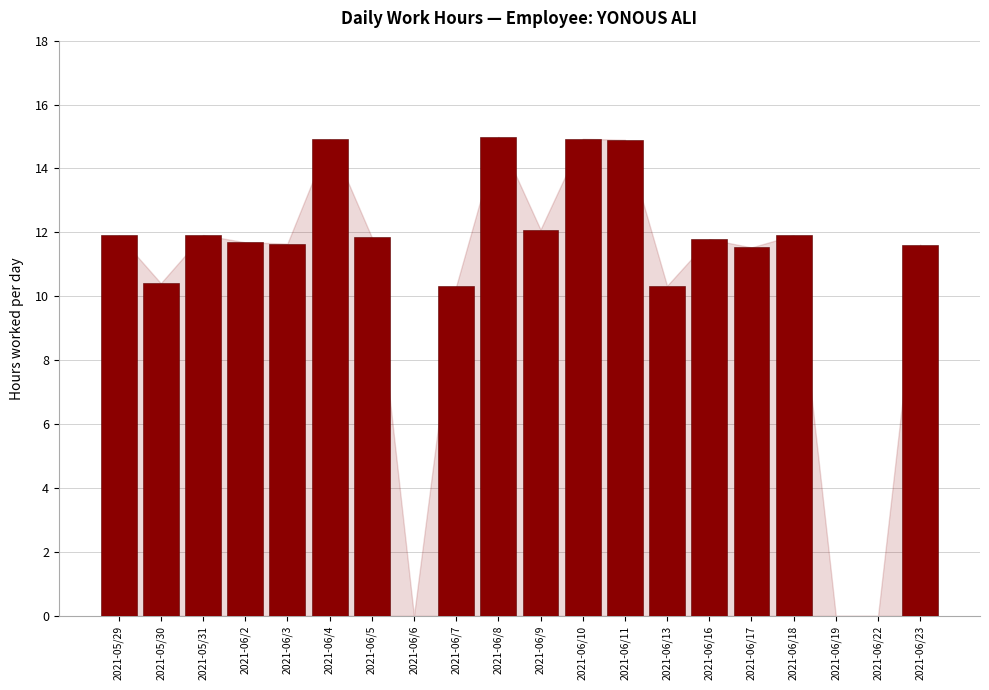

What is the greatest value displayed?

15.0